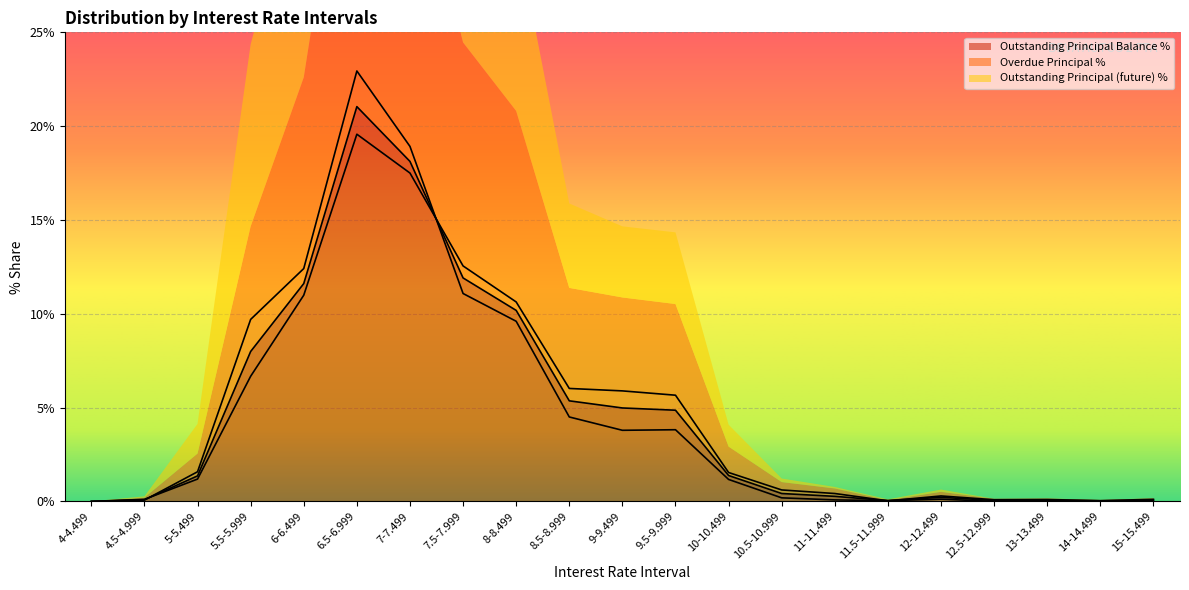

Rank the series by their average value, from lowest to highest.

Overdue Principal %, Outstanding Principal (future) %, Outstanding Principal Balance %